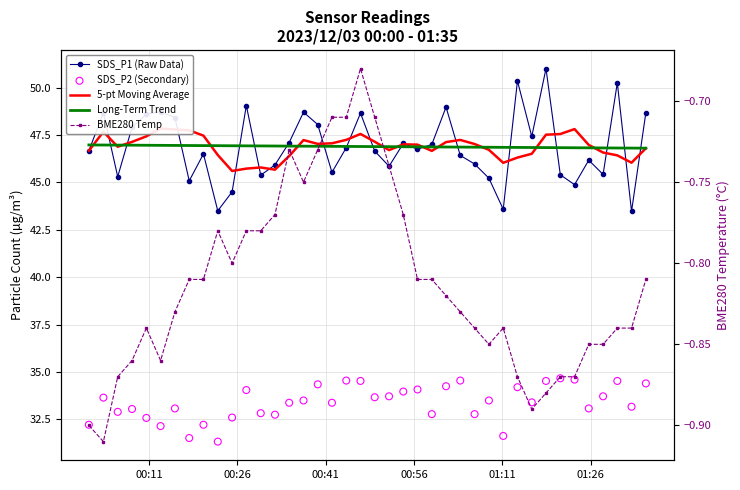

Which series has the widest spread of Y values?

SDS_P1 (Raw Data)